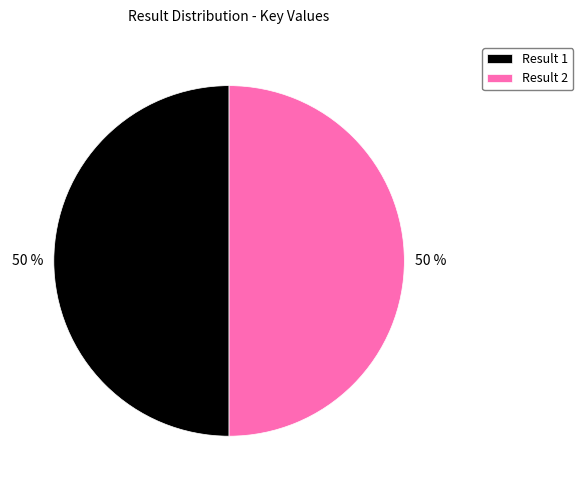

What percentage is the Result 1 slice, to the nearest percent?

50%